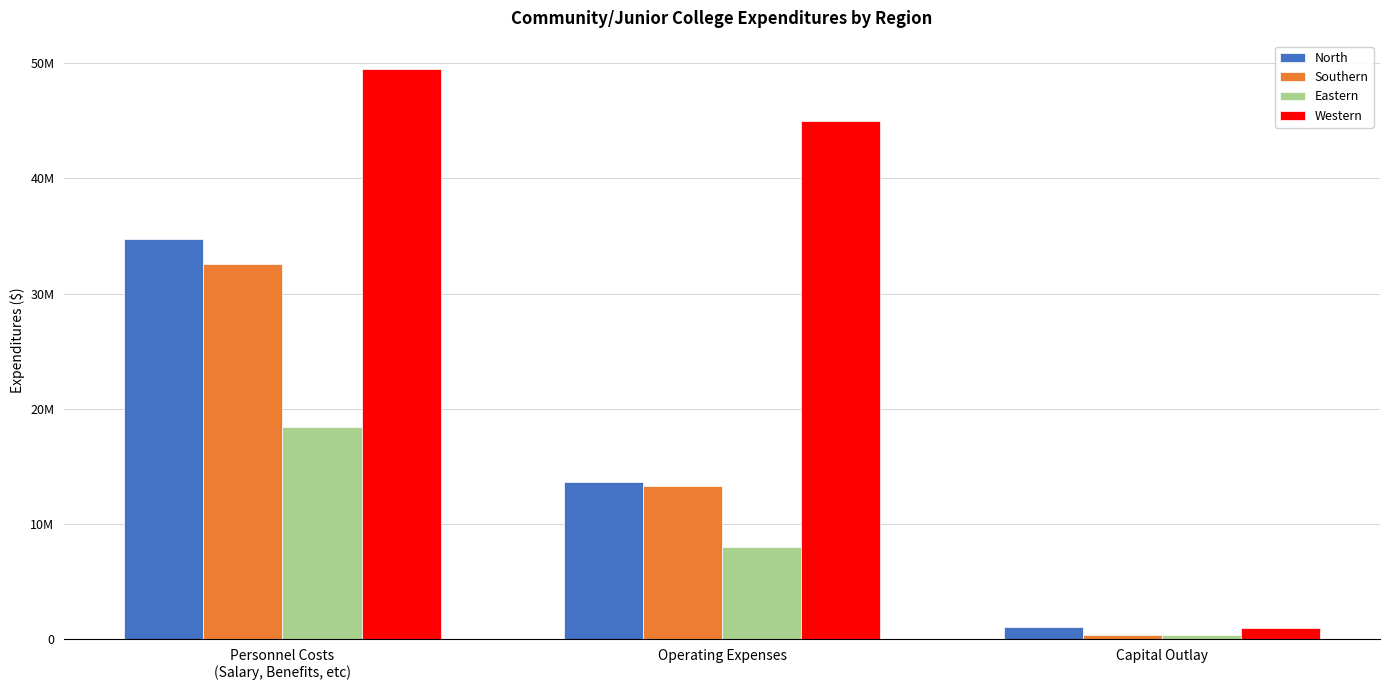

Rank the series at Operating Expenses from highest to lowest value.

Western, North, Southern, Eastern